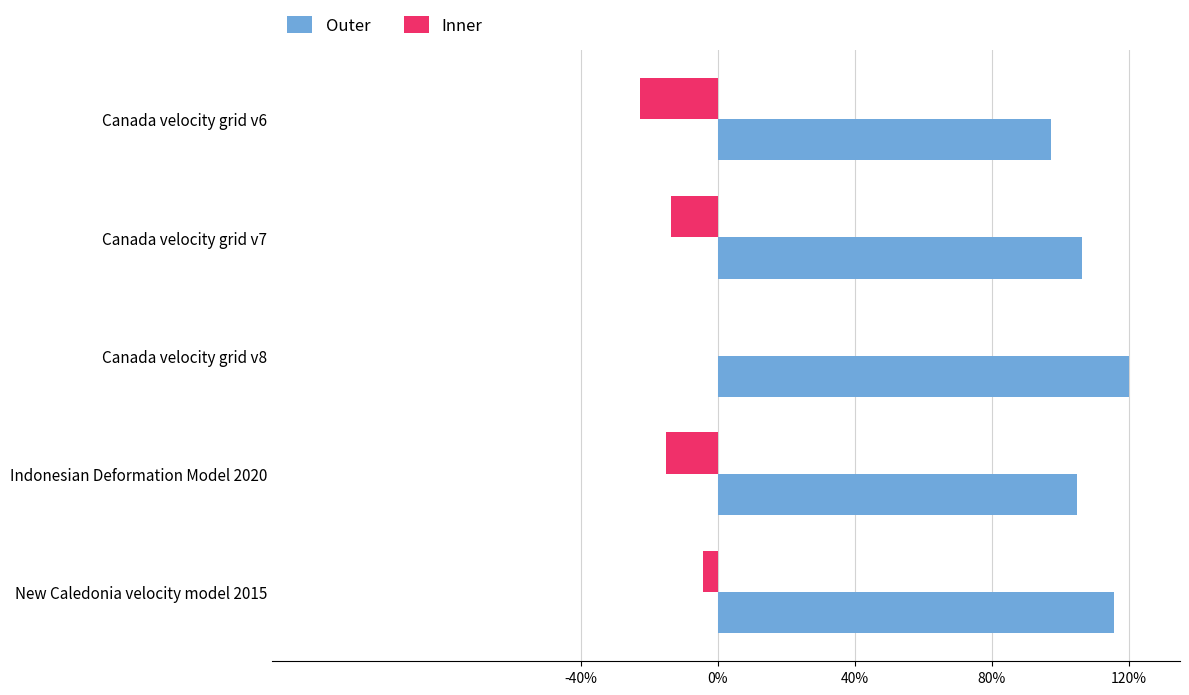

What is the sum of the Outer values at Canada velocity grid v8 and Indonesian Deformation Model 2020?

225.1